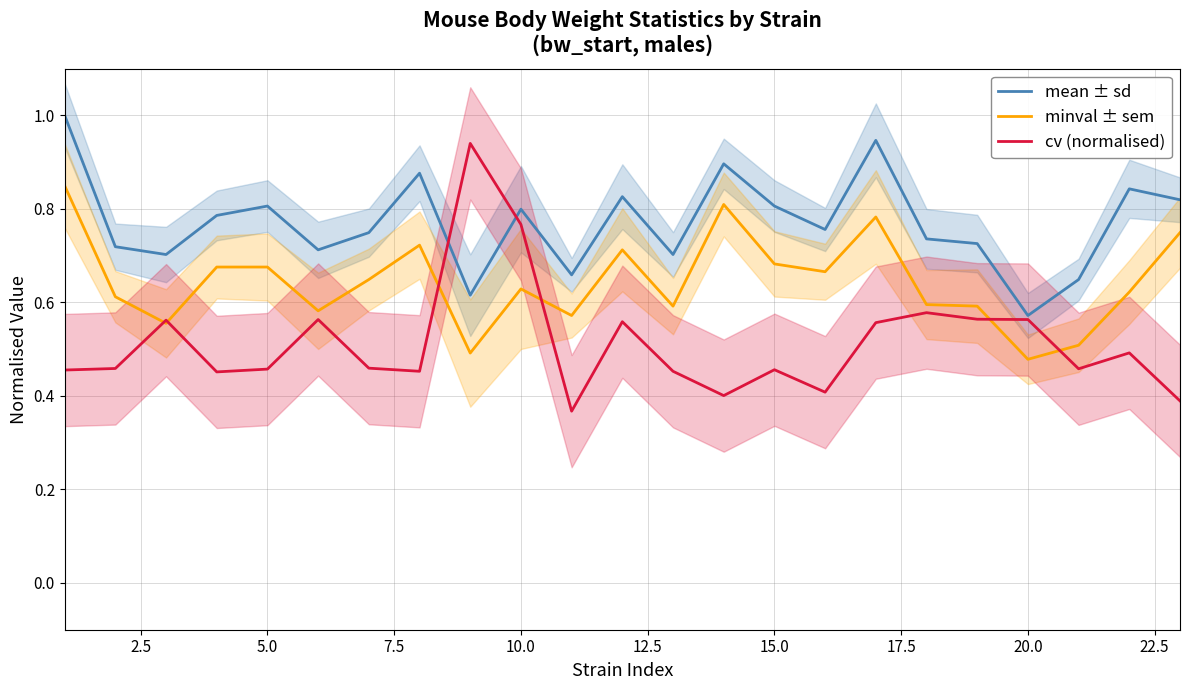

The value of cv (normalised) at 10.0 is 0.3. True or false?

False